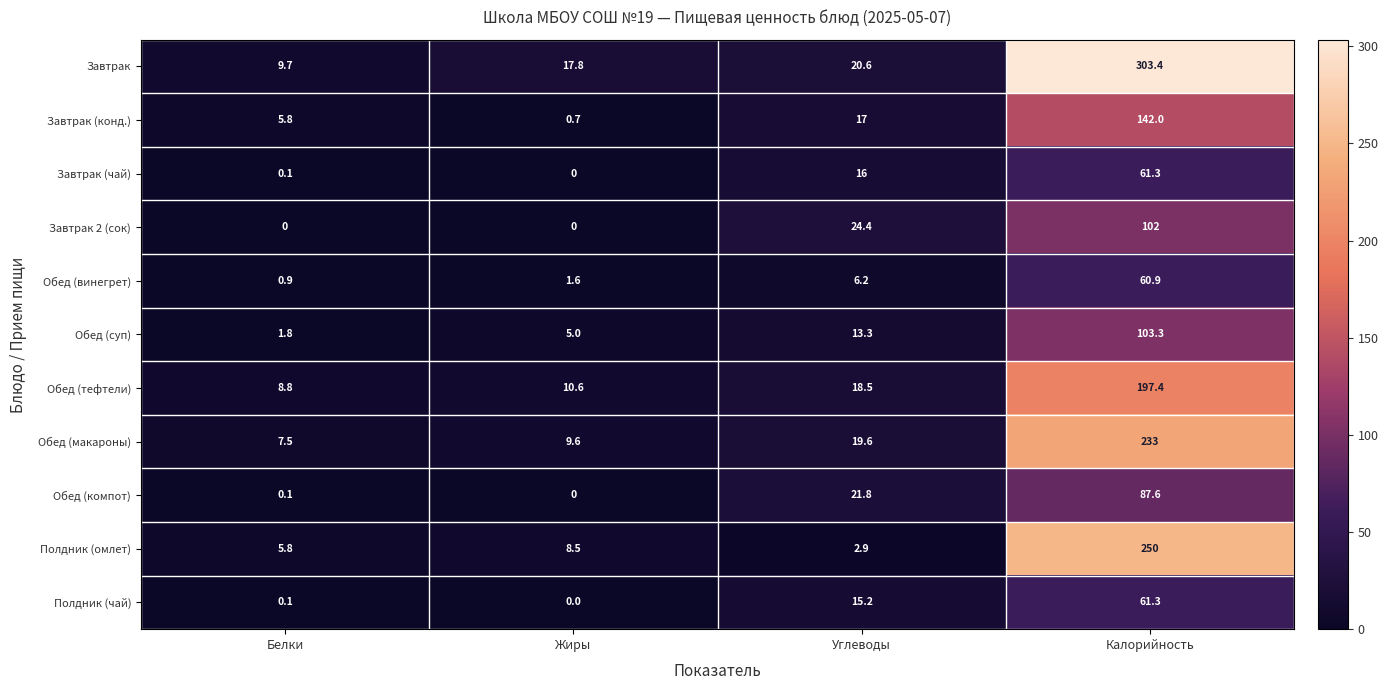

True or false: Завтрак (конд.) has a value of 0.3 at Жиры.

False